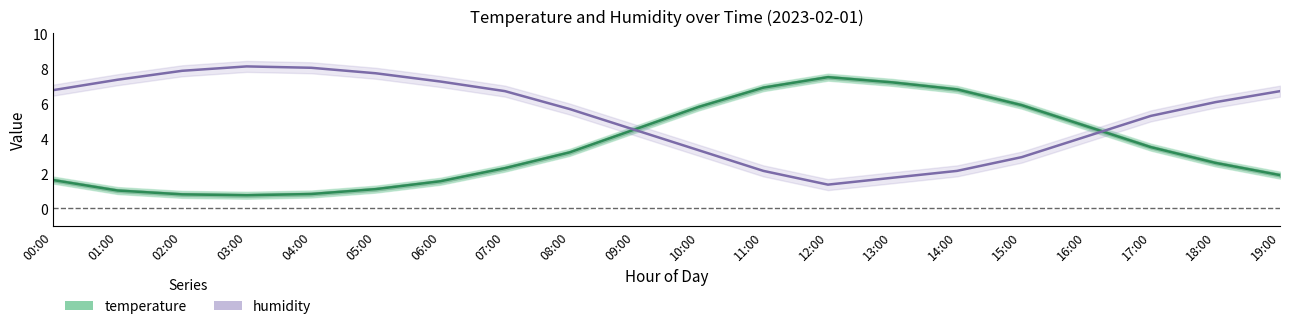

Which series has the largest total across all categories?

humidity